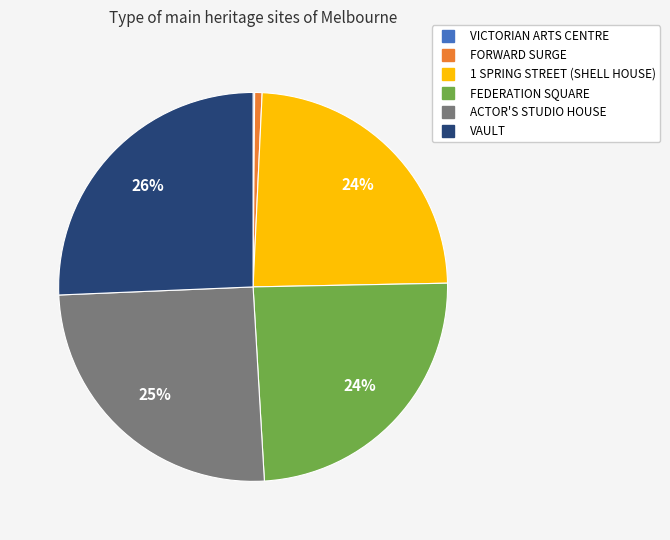

Approximately how many times larger is the value at FEDERATION SQUARE compared to VAULT?

0.9